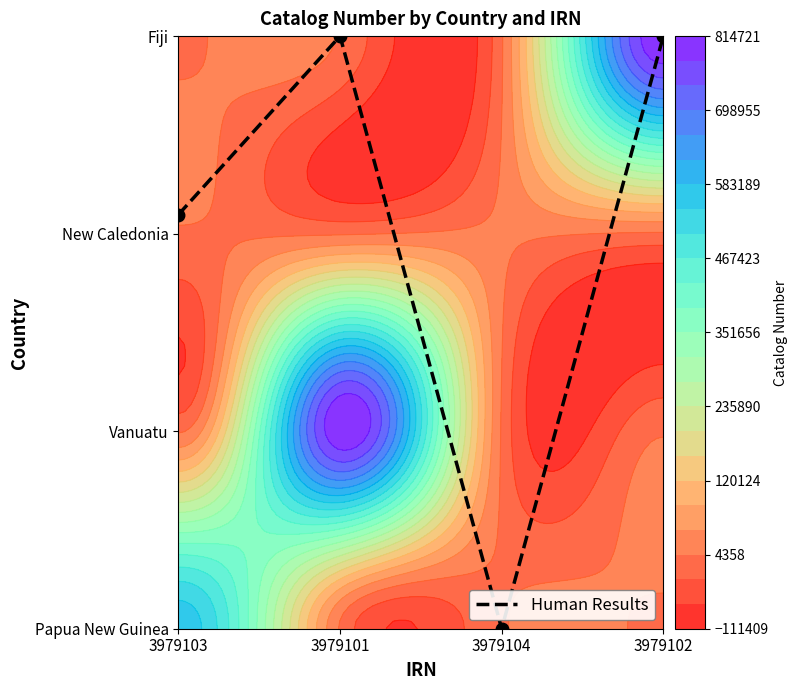

What is the sum of all values?

8.1